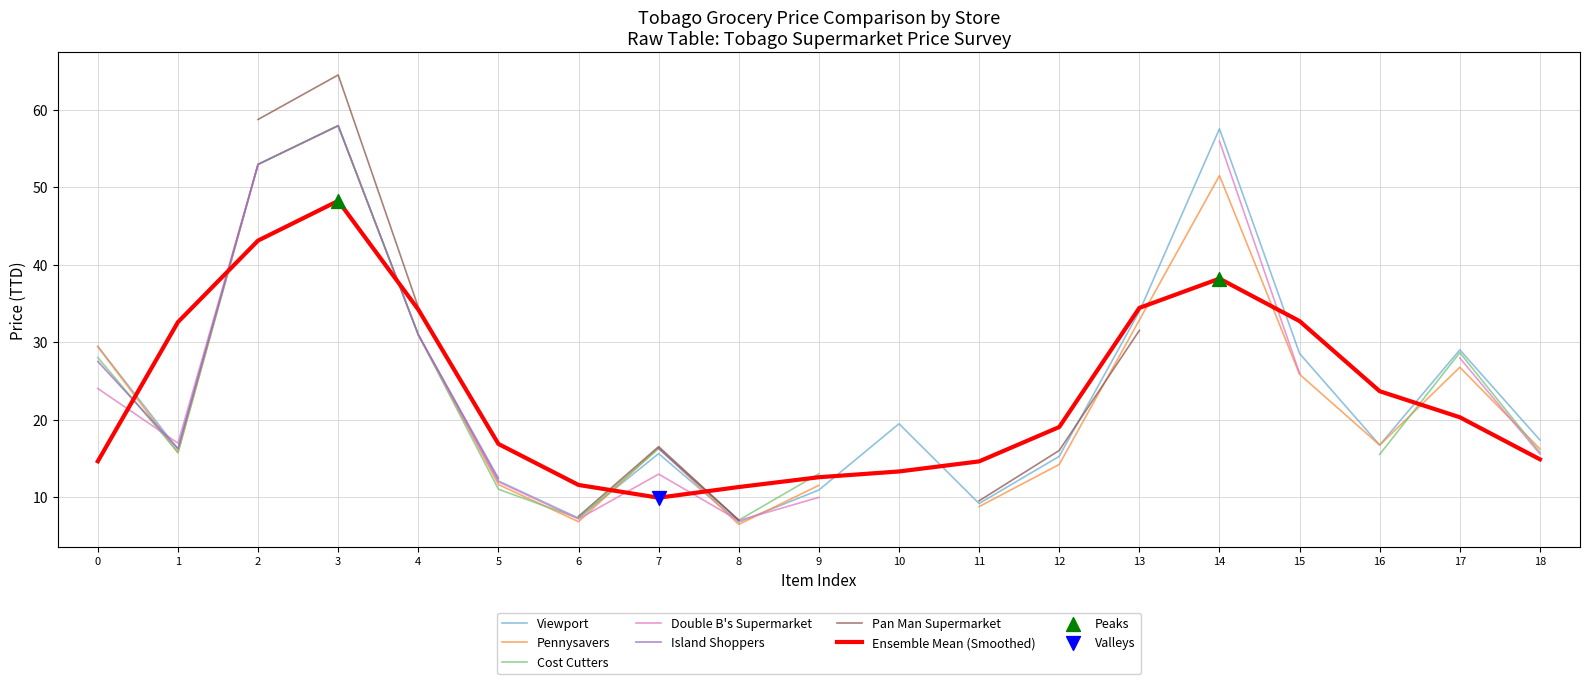

Is the value of Island Shoppers at POWDERED MILK 800g greater than the value of Double B's Supermarket at FRESH BUTTER?

No